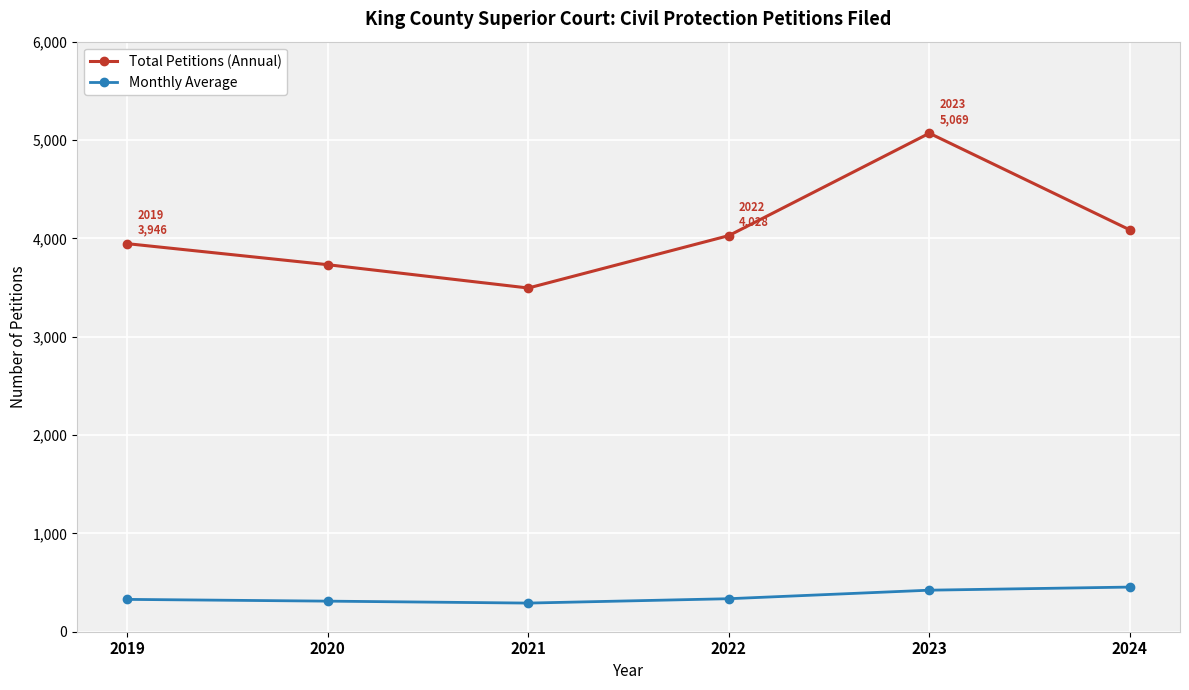

Rank the series by their average value, from lowest to highest.

Monthly Average, Total Petitions (Annual)